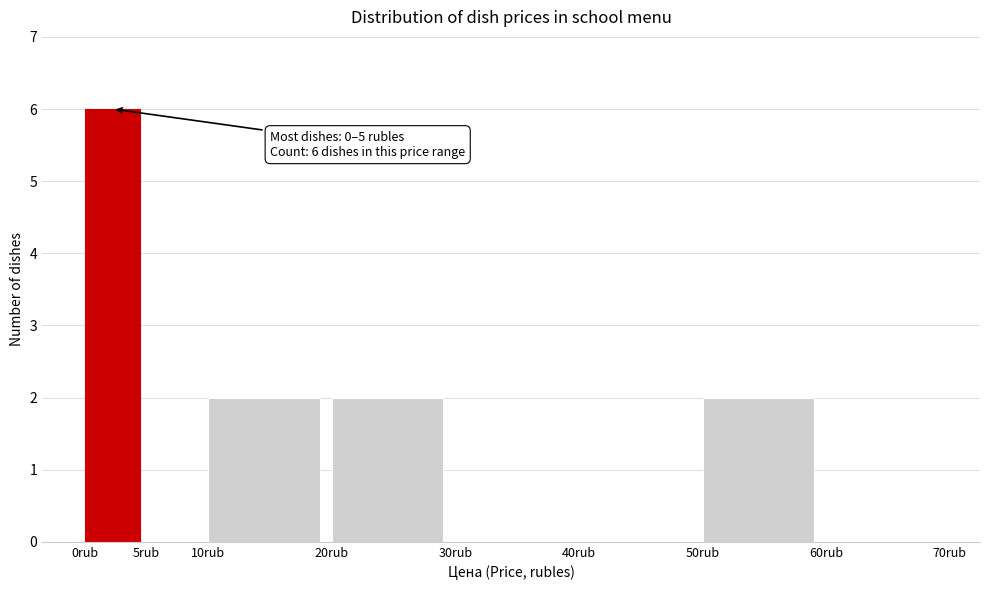

Which range on the x-axis has the tallest bar?

0 to 5